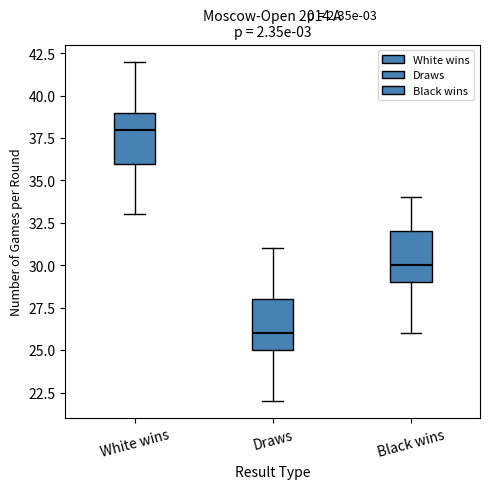

Reading left to right, read every box against the y-axis: the position of its median line, the range the box covers, and the ends of its whiskers. The values are not printed on the chart, so give them approximately, as read against the axis.

White wins: median 38, box 36 to 39, whiskers 33 to 42
Draws: median 26, box 25 to 28, whiskers 22 to 31
Black wins: median 30, box 29 to 32, whiskers 26 to 34